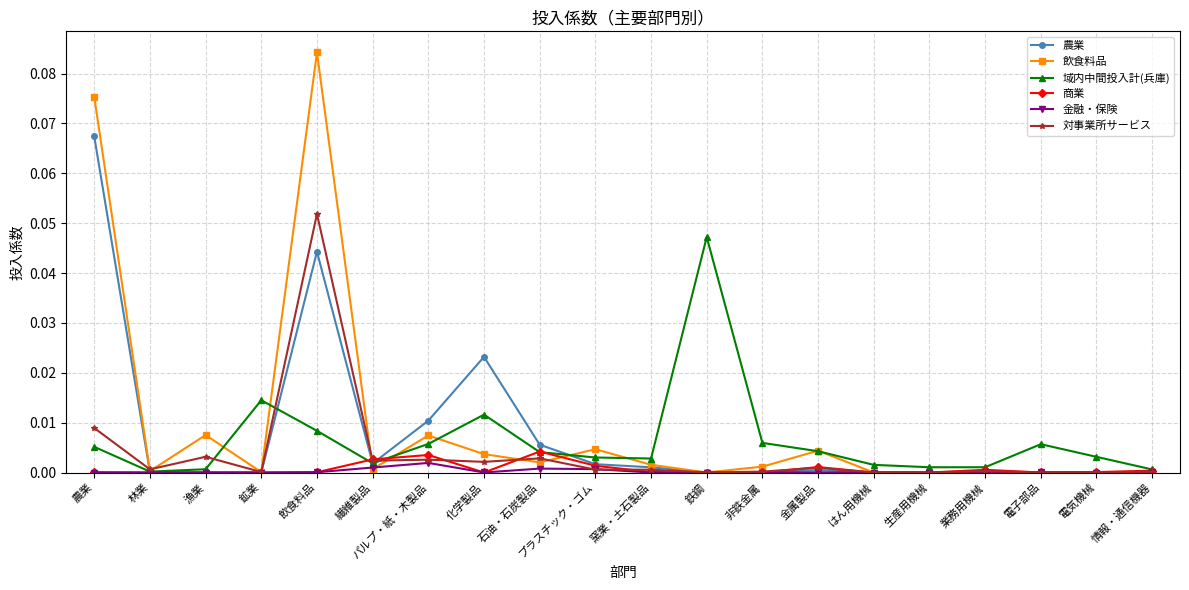

Where is the first local minimum for 対事業所サービス?

林業